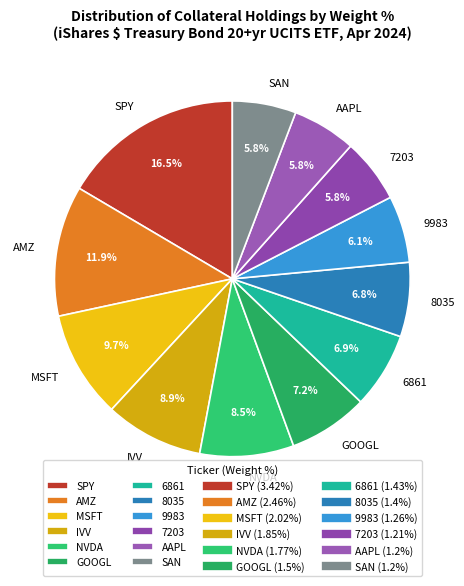

Which slice is the largest?

SPY